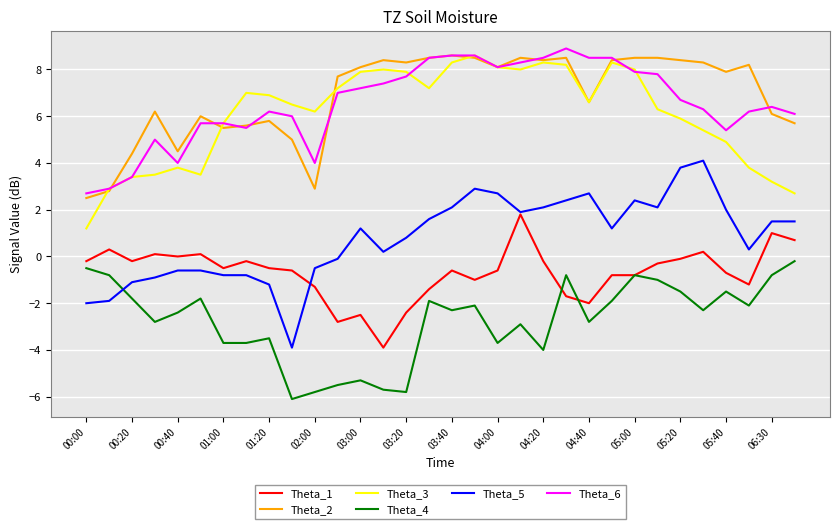

What is the greatest value displayed?

8.9